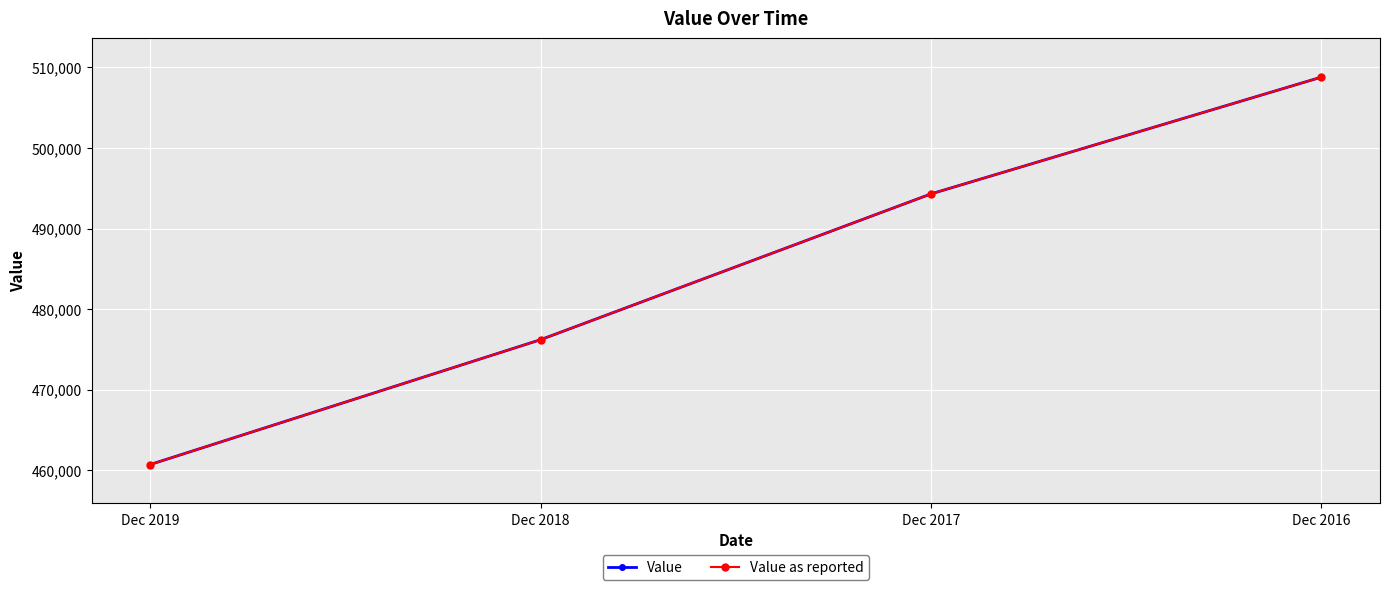

Which series changed the most between Dec 2017 and Dec 2016?

Value